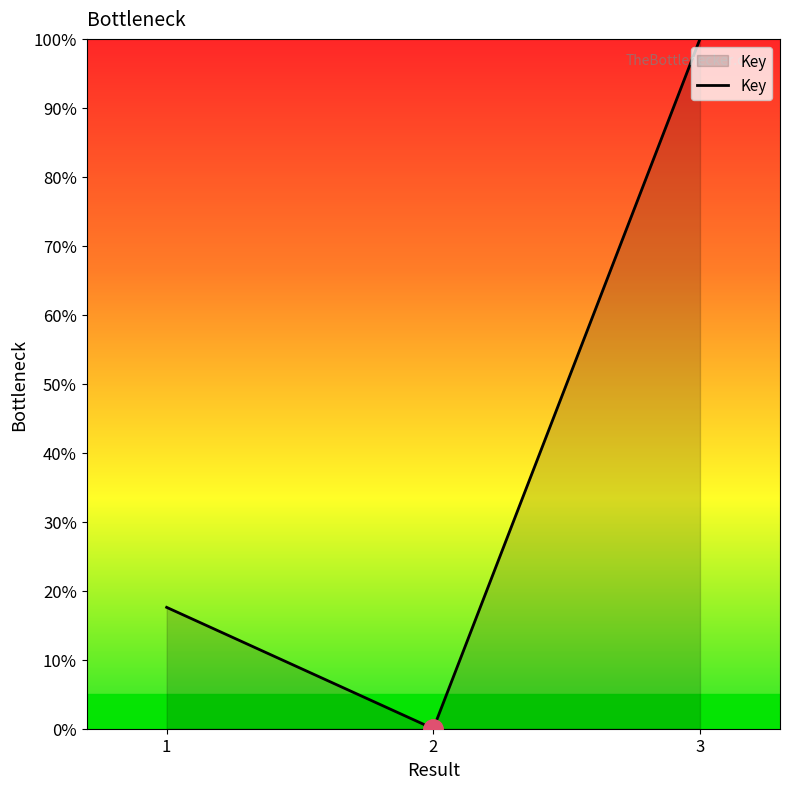

At which category does the chart reach its minimum across all series?

2